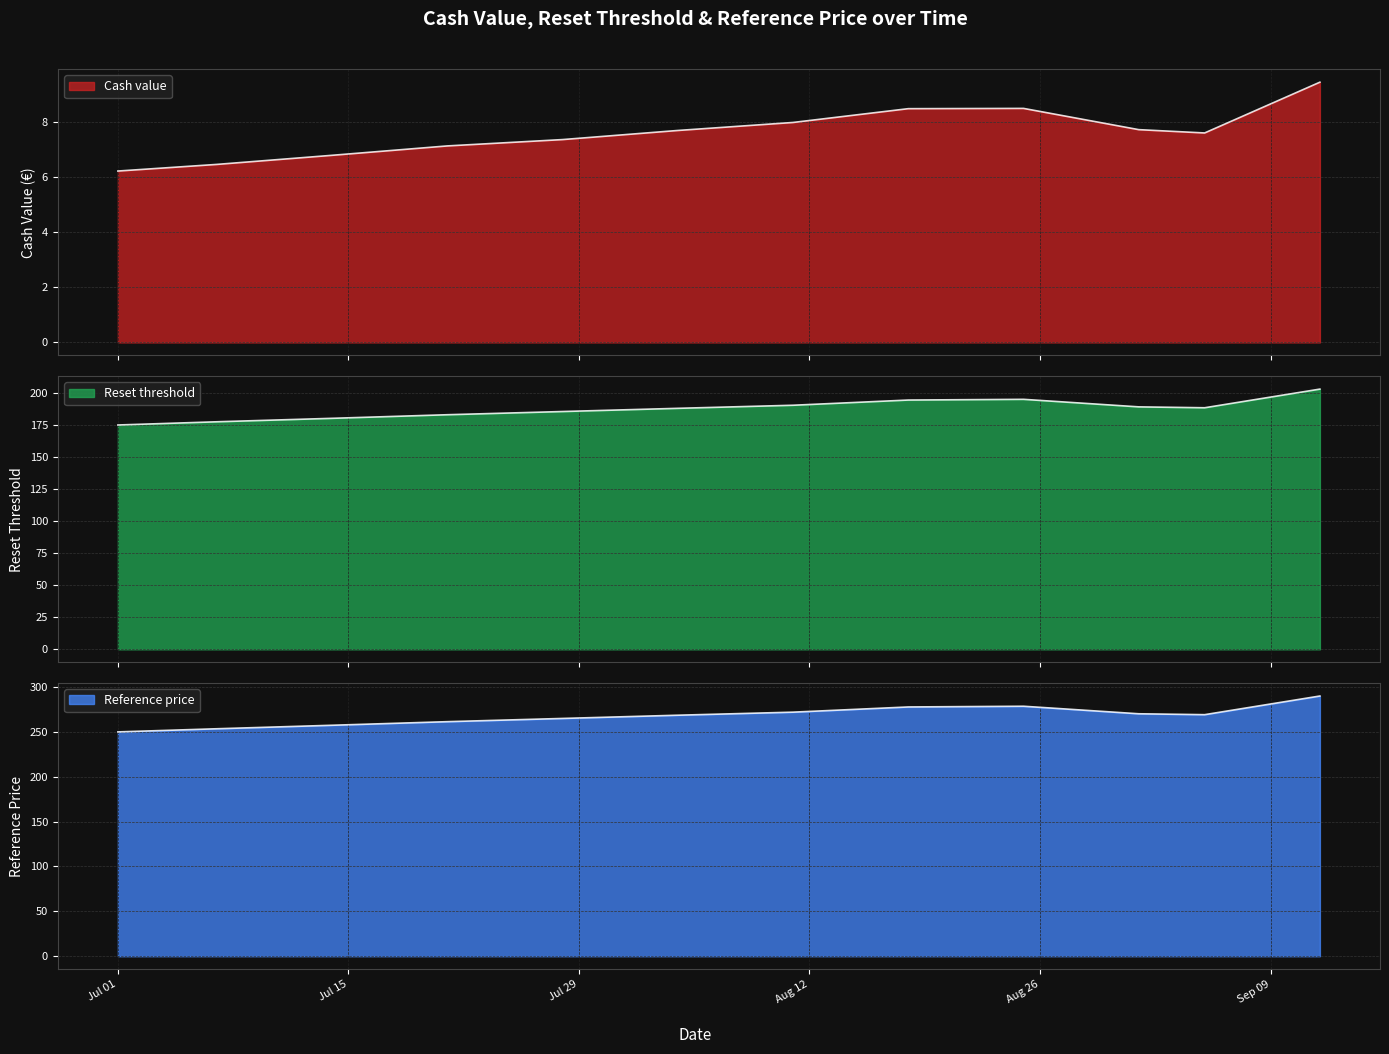

At which category does Cash value reach its first local valley?

2025-09-05